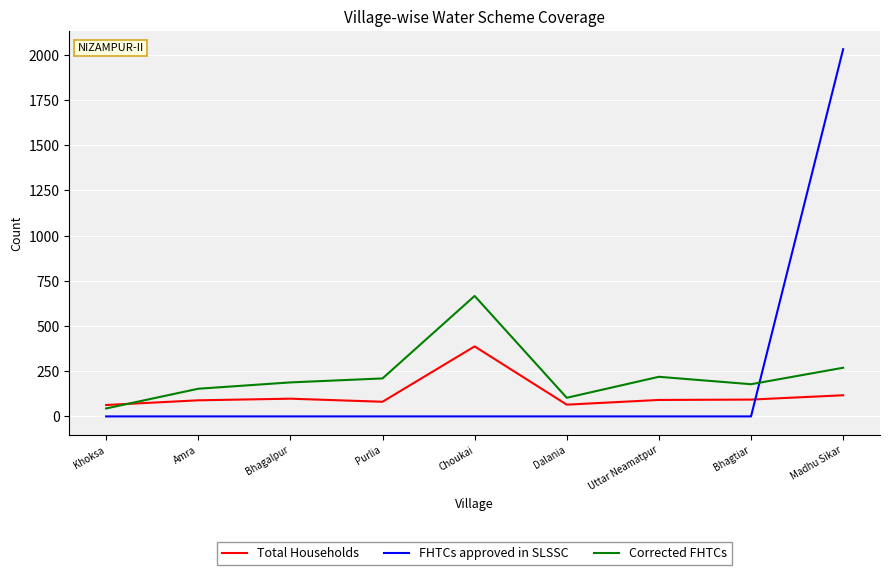

What are all the series names shown in the legend?

Total Households, FHTCs approved in SLSSC, Corrected FHTCs